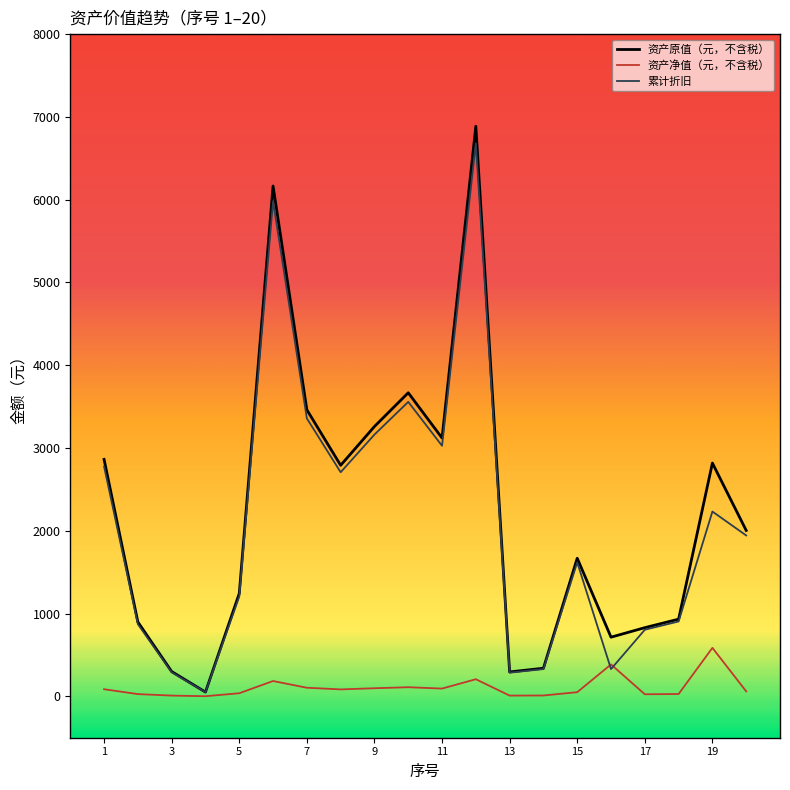

Which series has the widest spread of values?

资产原值（元，不含税）